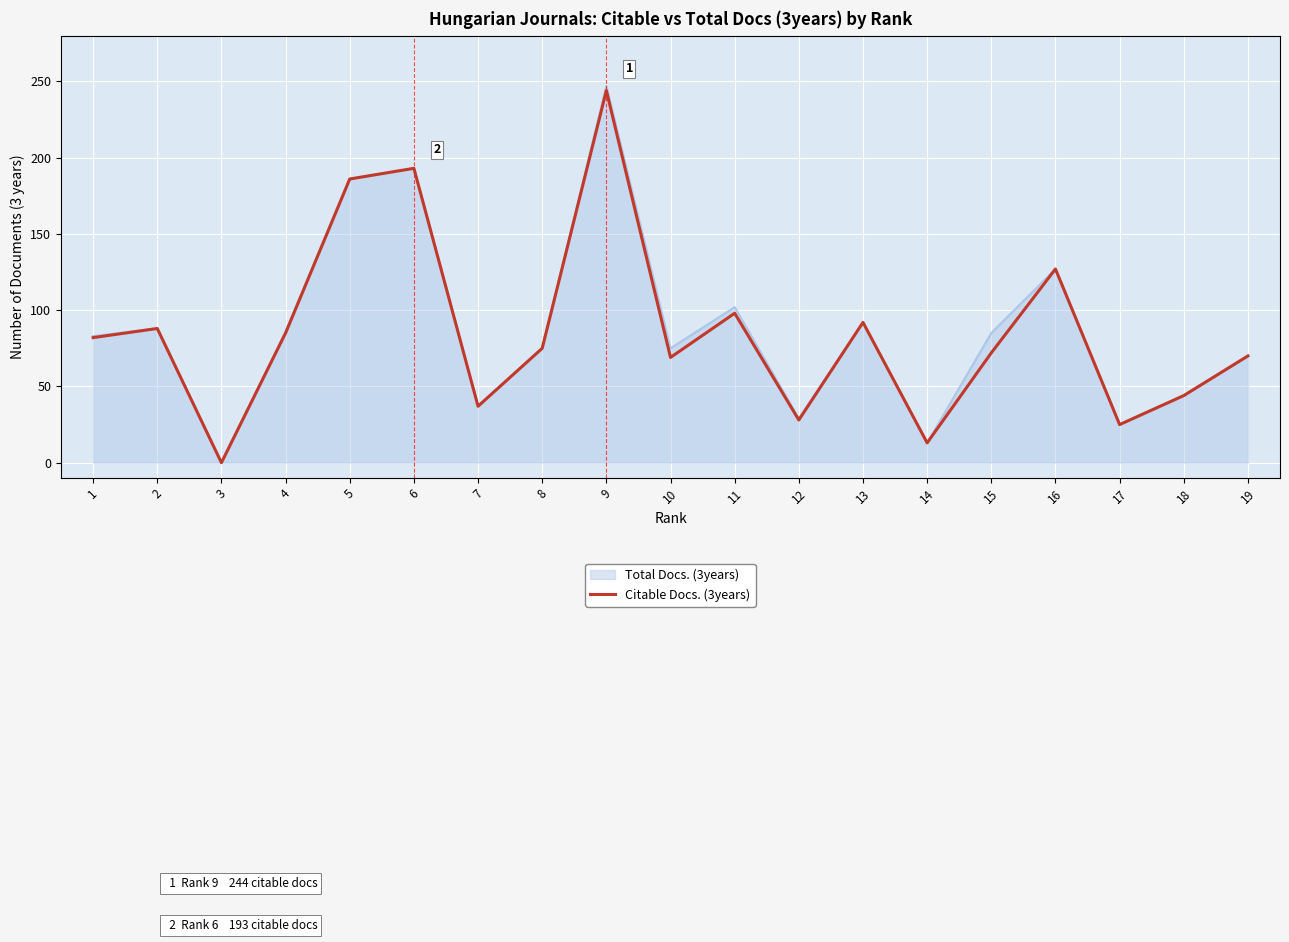

Is it true that Citable Docs. (3years) equals 21 at 19?

False